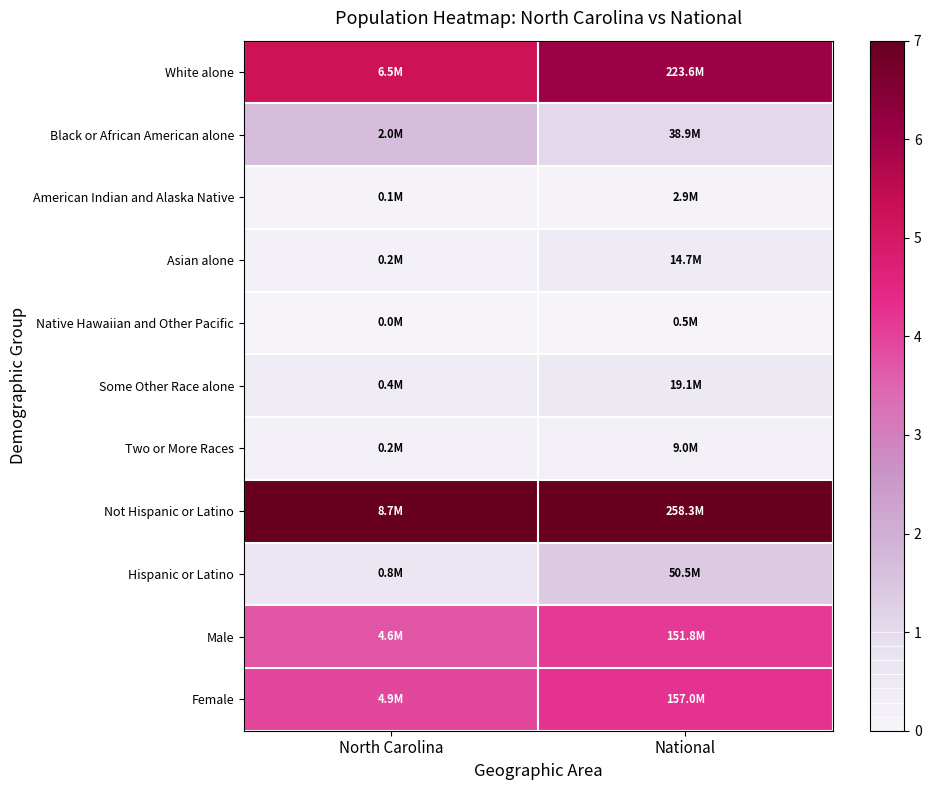

Reading left to right, list all the values displayed in this chart.

White alone: North Carolina=5.2	National=6.1
Black or African American alone: North Carolina=1.6	National=1.1
American Indian and Alaska Native: North Carolina=0.1	National=0.1
Asian alone: North Carolina=0.2	National=0.4
Native Hawaiian and Other Pacific: North Carolina=0.0	National=0.0
Some Other Race alone: North Carolina=0.3	National=0.5
Two or More Races: North Carolina=0.2	National=0.2
Not Hispanic or Latino: North Carolina=7.0	National=7.0
Hispanic or Latino: North Carolina=0.6	National=1.4
Male: North Carolina=3.7	National=4.1
Female: North Carolina=3.9	National=4.3